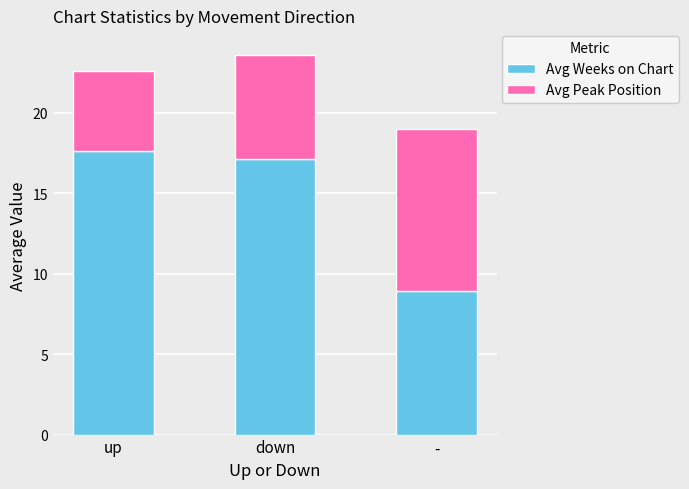

What are all the series names shown in the legend?

Avg Weeks on Chart, Avg Peak Position